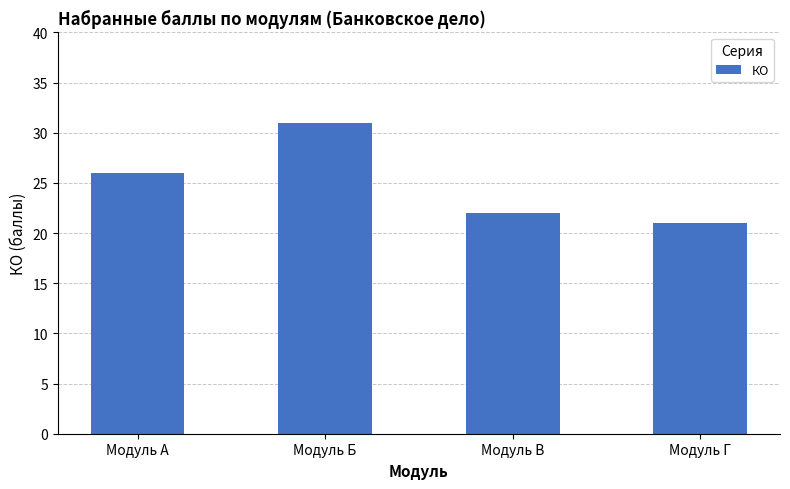

Rank the categories by value from lowest to highest.

Модуль Г, Модуль В, Модуль А, Модуль Б